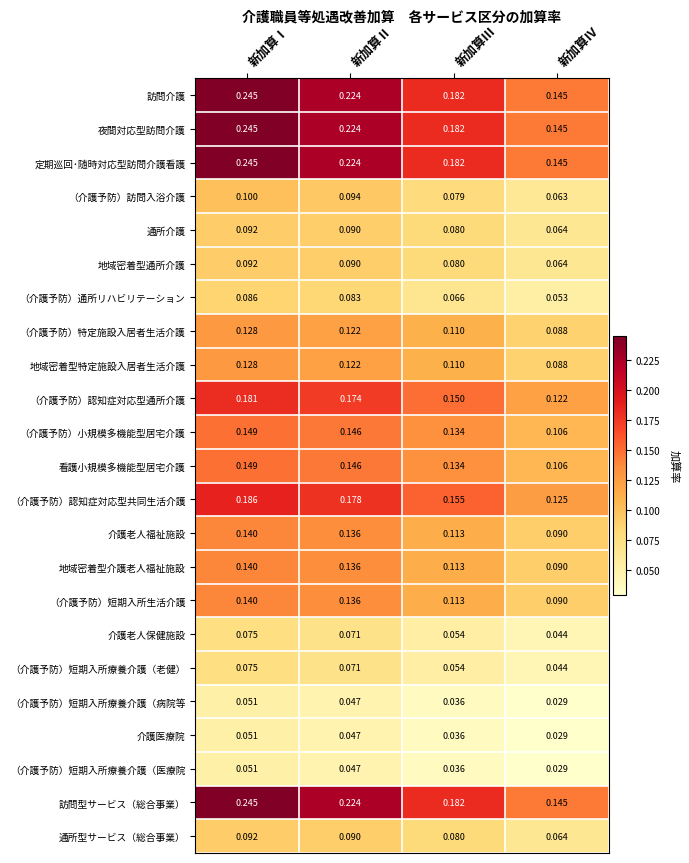

How many distinct data groups are displayed?

23